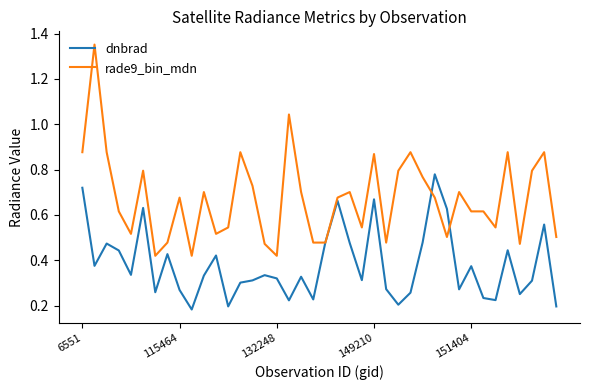

List the series in order of their overall mean, lowest first.

dnbrad, rade9_bin_mdn